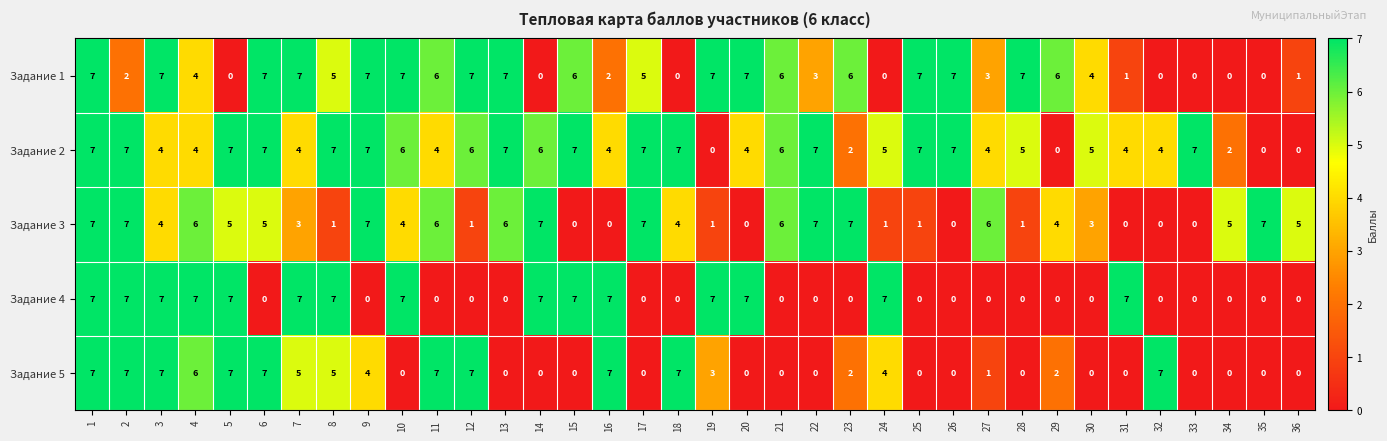

At which category is the sum across all series the highest?

1